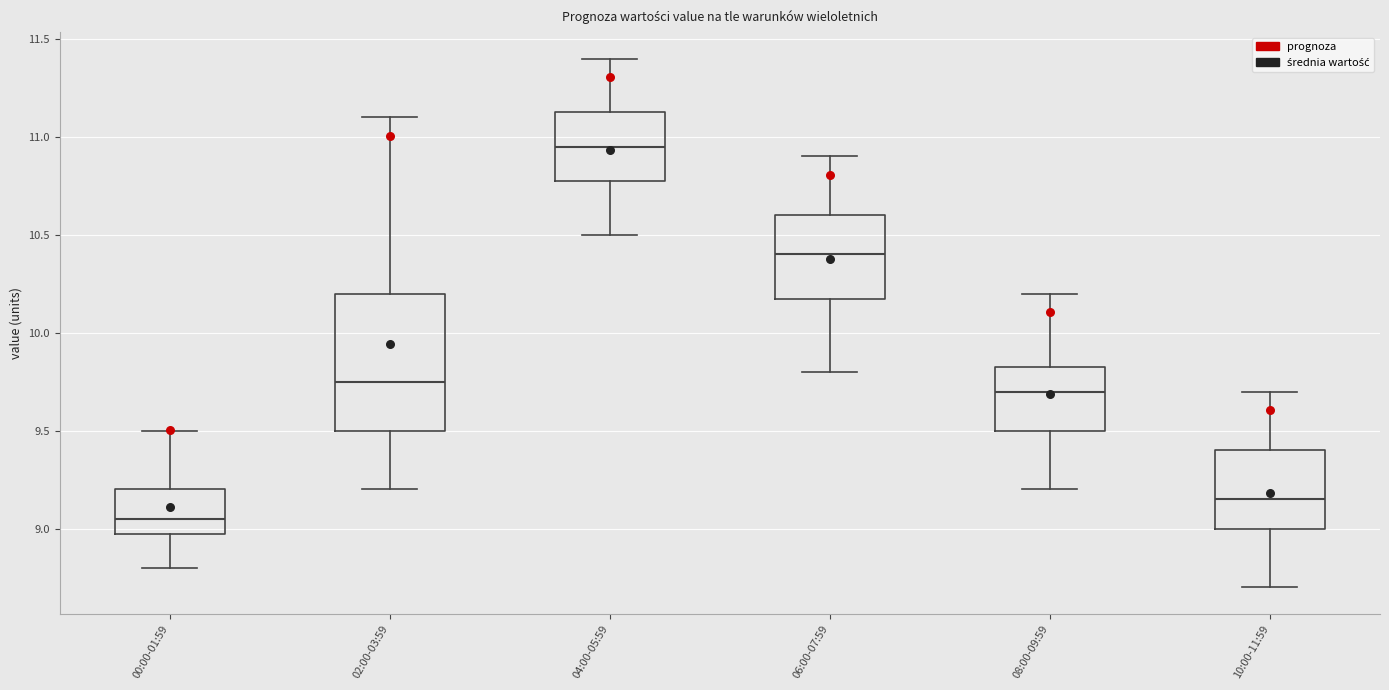

Where is the upper edge of the box for 00:00-01:59 on the y-axis? The values are not printed on the chart, so give them approximately, as read against the axis.

9.20